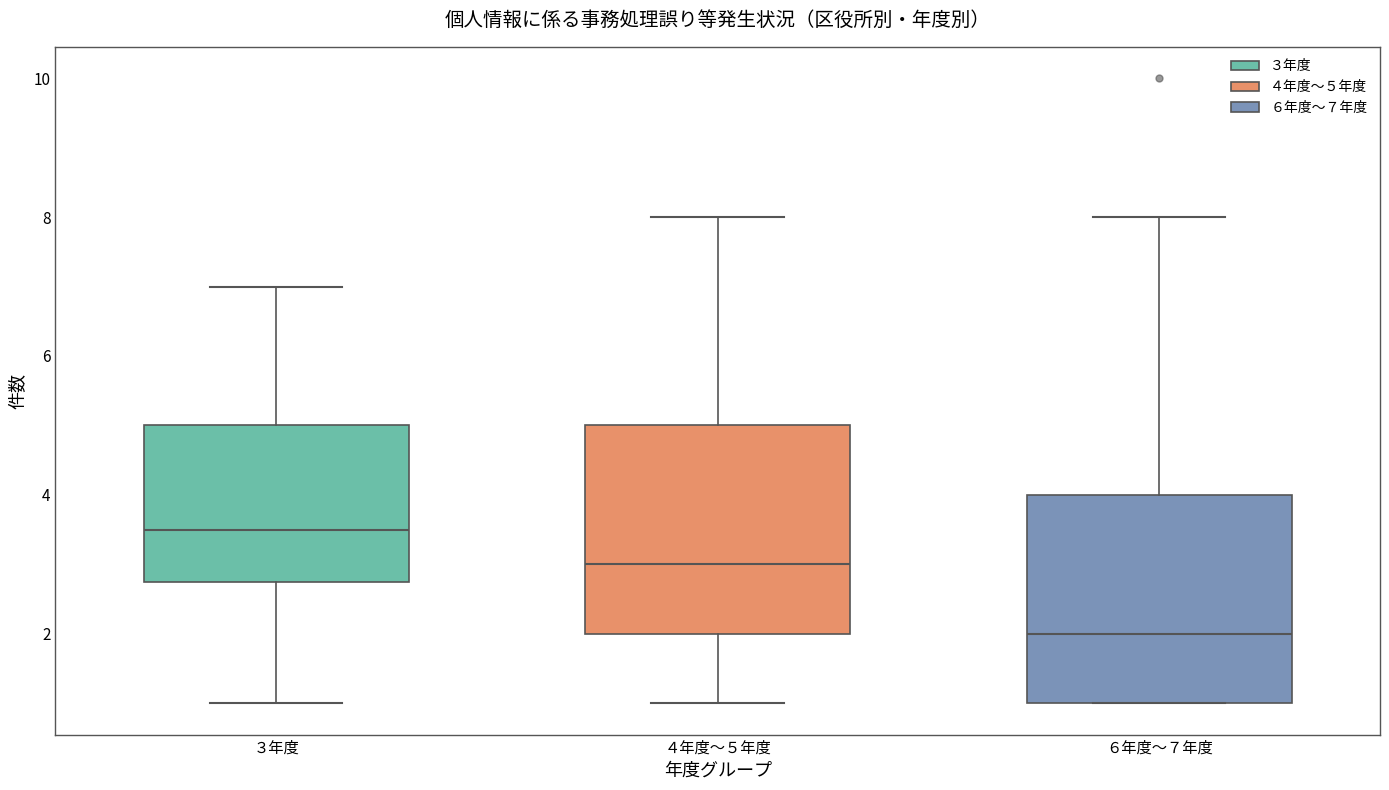

Where is the upper edge of the box for ６年度〜７年度 on the y-axis? The values are not printed on the chart, so give them approximately, as read against the axis.

4.0